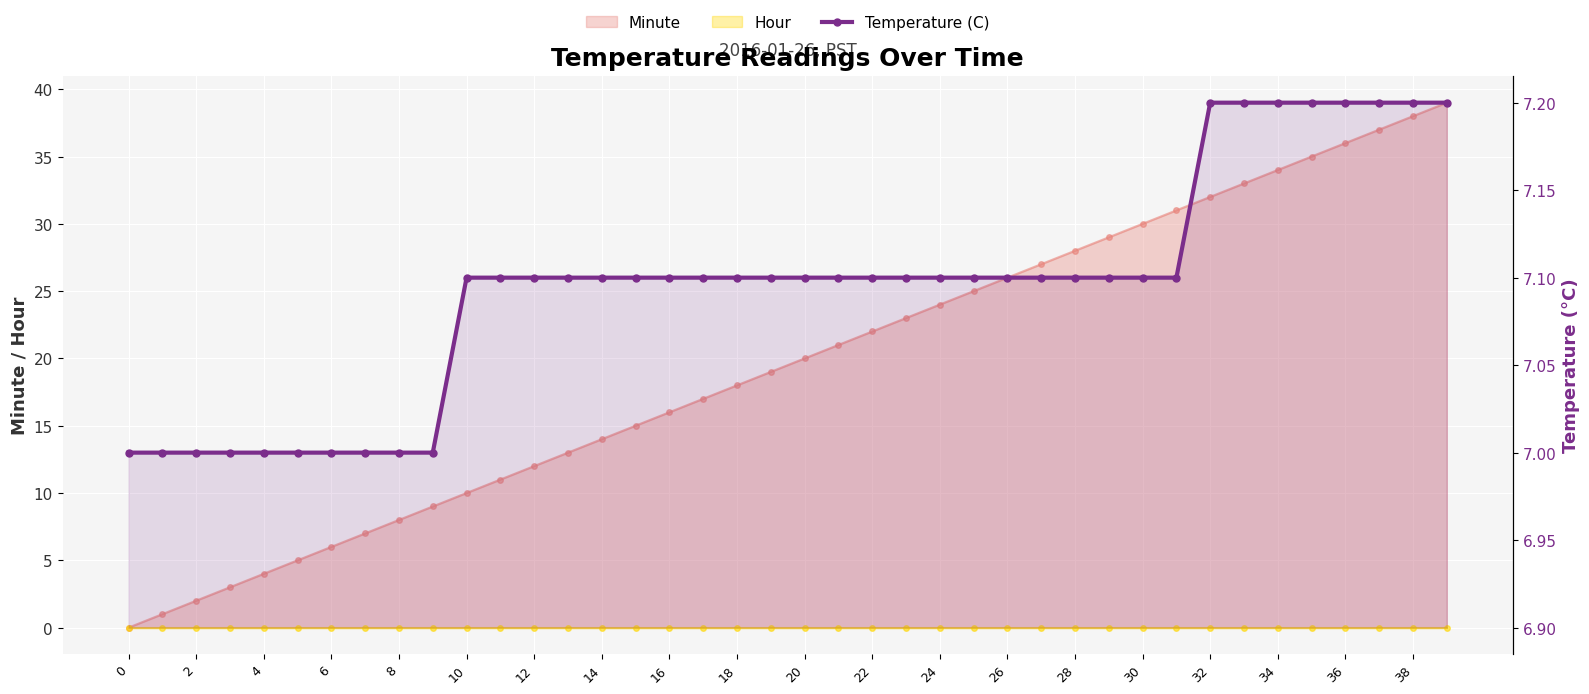

Which category has the highest value across all series?

32